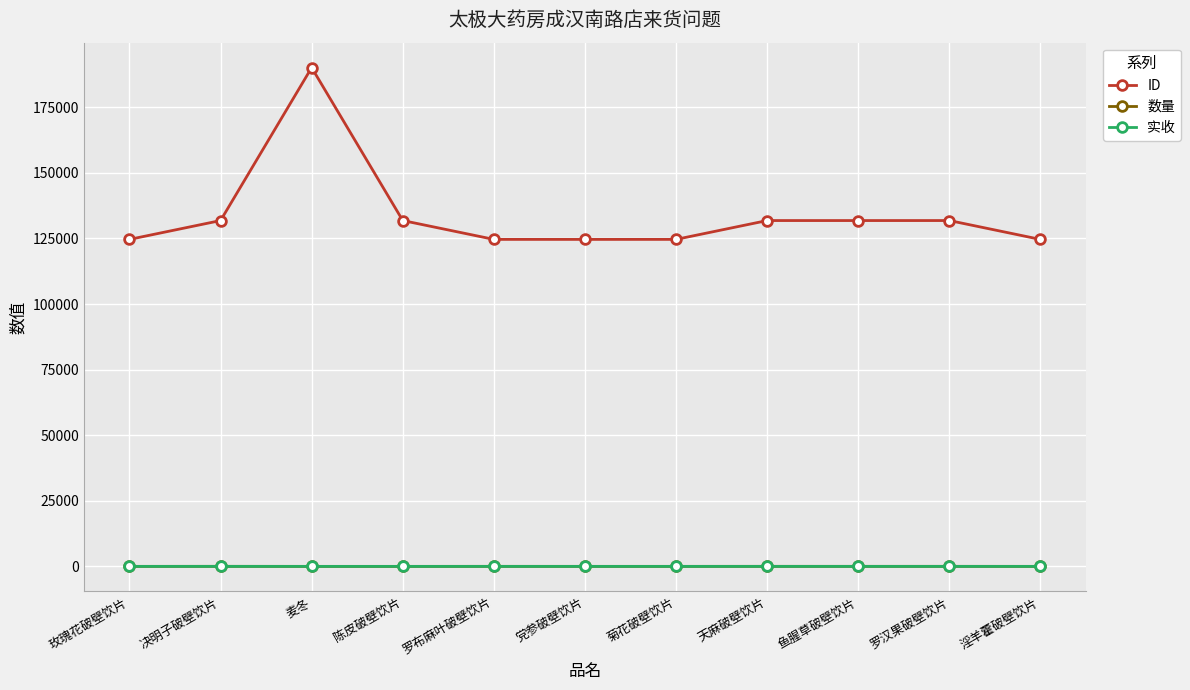

Does the chart display data point markers on the line(s)?

Yes